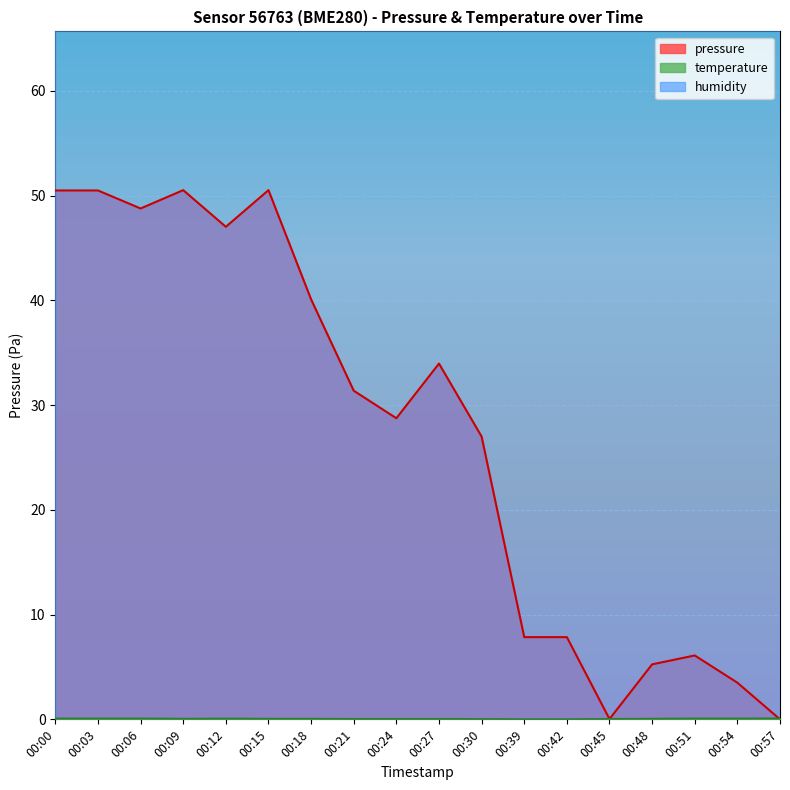

The value of pressure at 00:12 is 28.3. True or false?

False